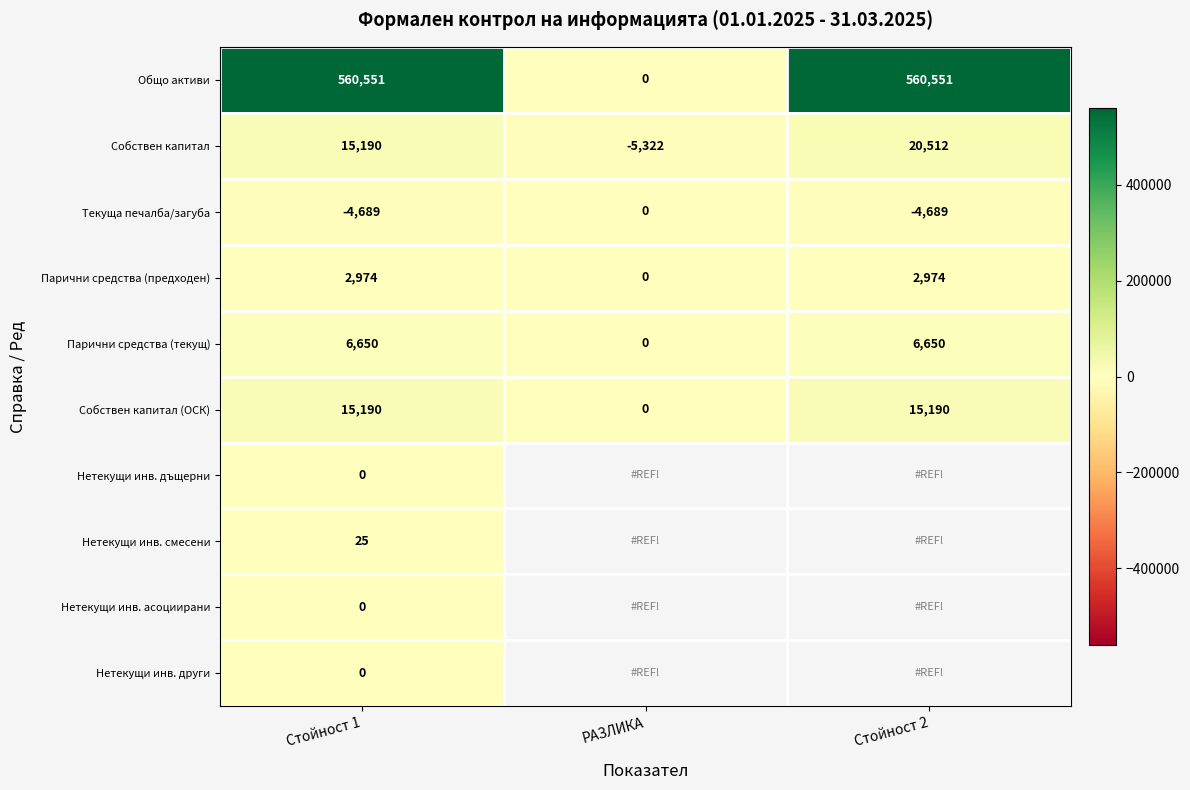

What is the average value of the Текуща печалба/загуба series?

-3126